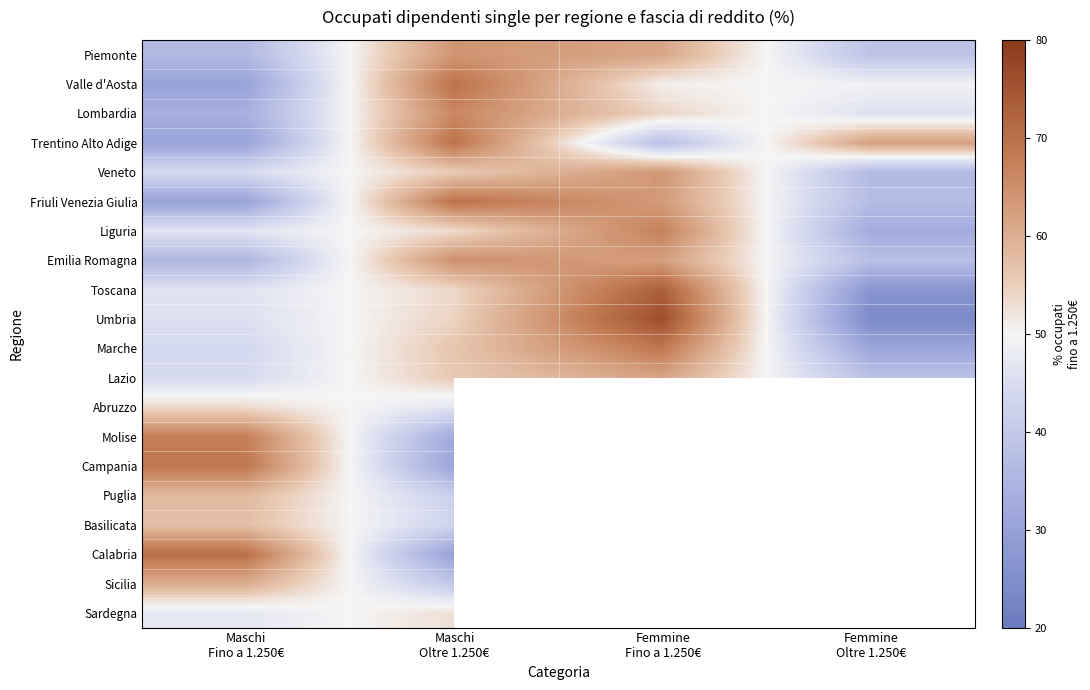

At Maschi Fino a 1.250€, list the series in order from largest to smallest.

Calabria, Campania, Molise, Sicilia, Puglia, Basilicata, Abruzzo, Sardegna, Liguria, Toscana, Umbria, Veneto, Lazio, Marche, Piemonte, Emilia Romagna, Lombardia, Trentino Alto Adige, Friuli Venezia Giulia, Valle d'Aosta